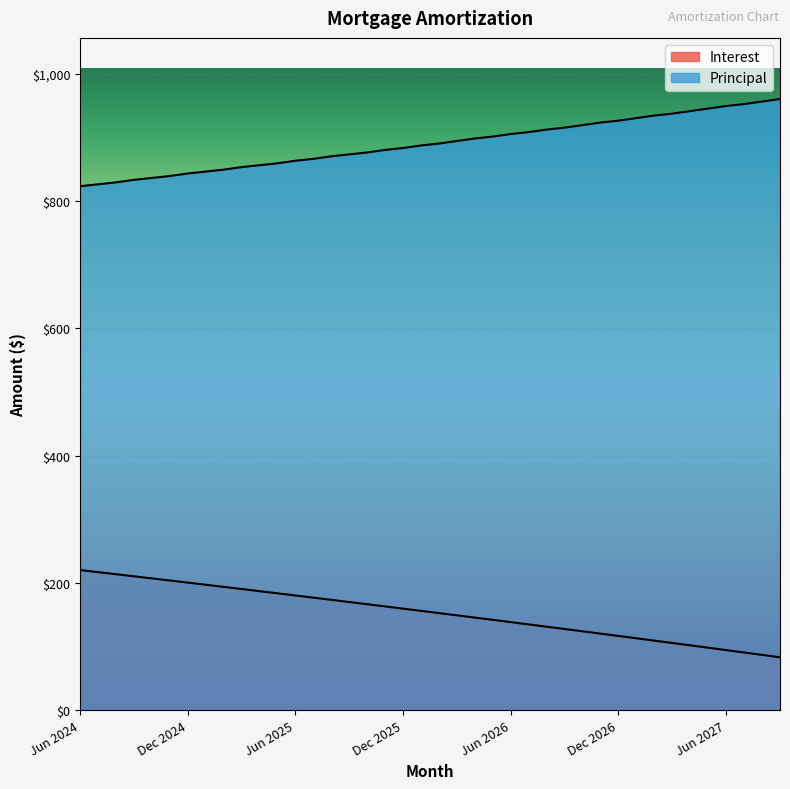

Which series has the largest total across all categories?

Principal